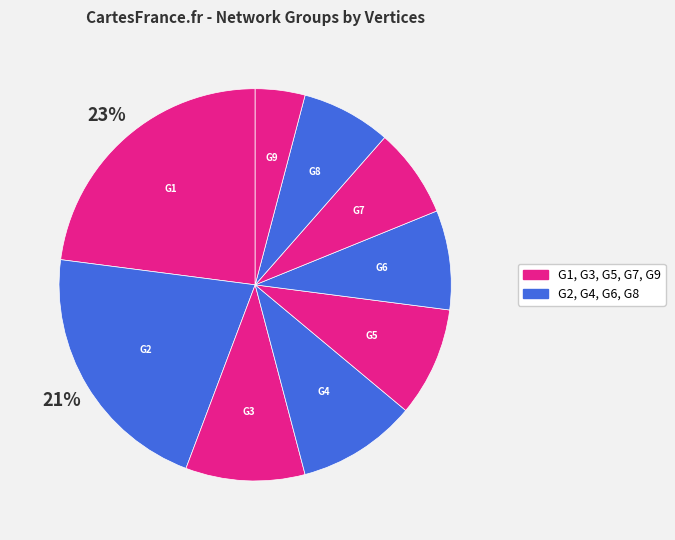

How many segments does this pie chart have?

9